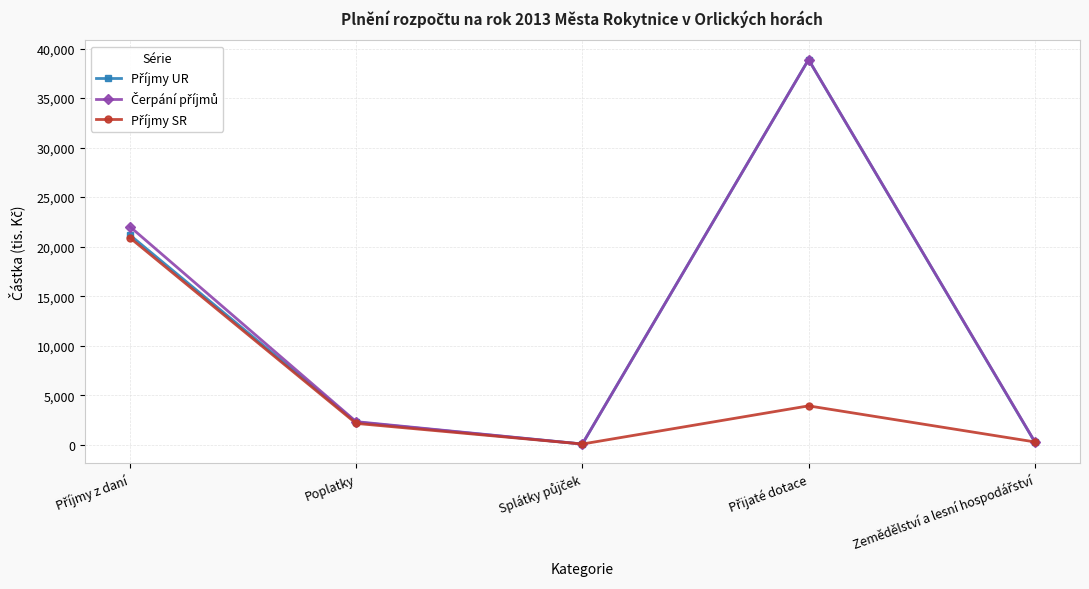

What is the total value across all series at Poplatky?

6769.0